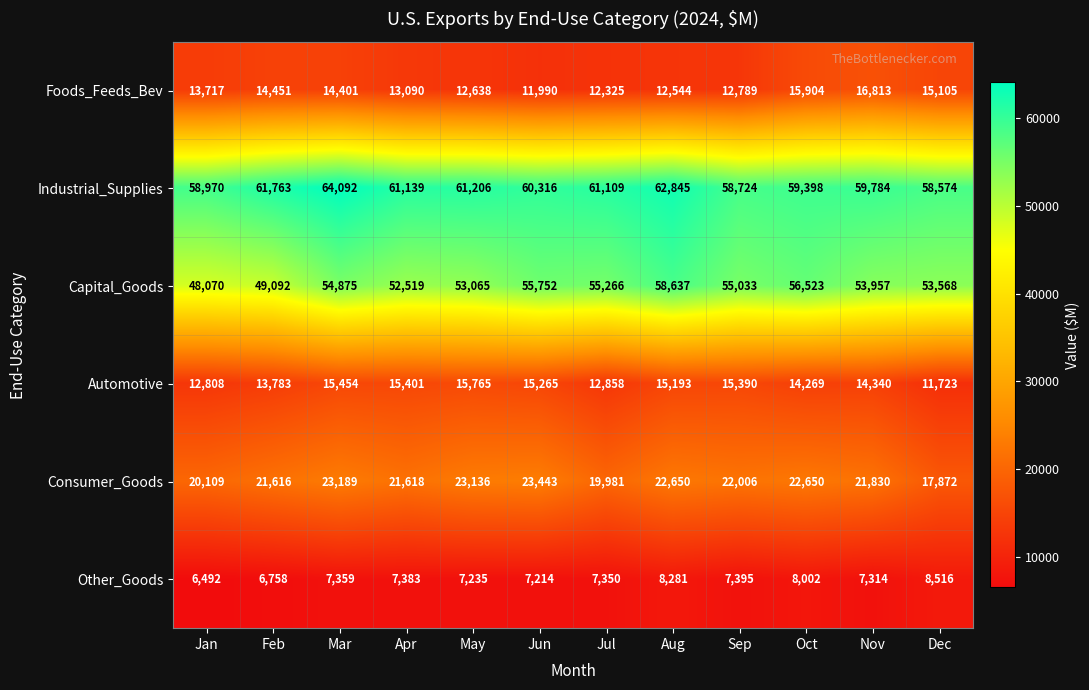

At which category does the chart reach its peak across all series?

Mar